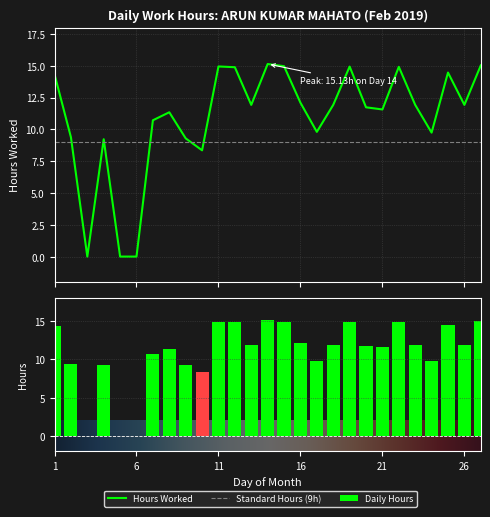

What is the greatest value displayed?

15.1